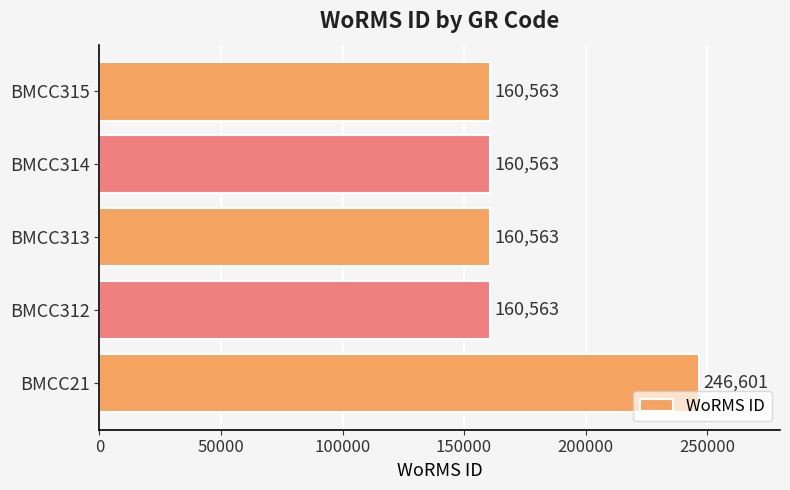

Between BMCC315 and BMCC21, which is larger?

BMCC21